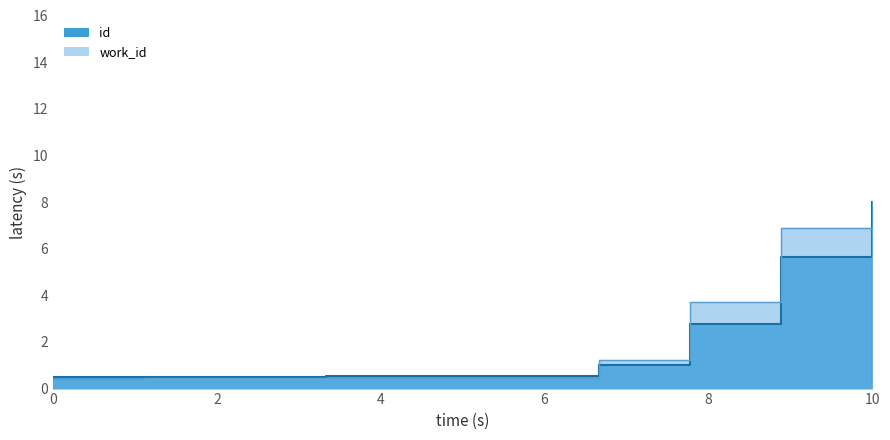

At how many categories does at least one series exceed 2?

3